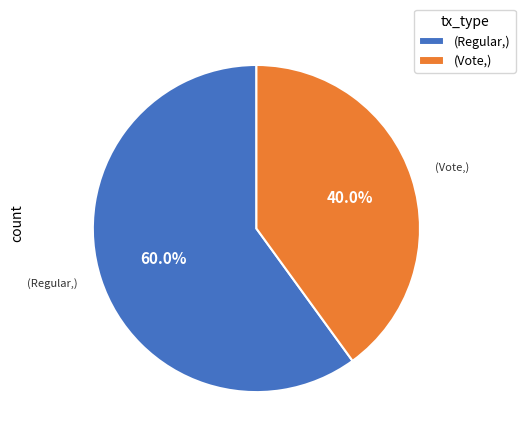

To the nearest percent, what is the difference between the largest and smallest slice percentages?

20%